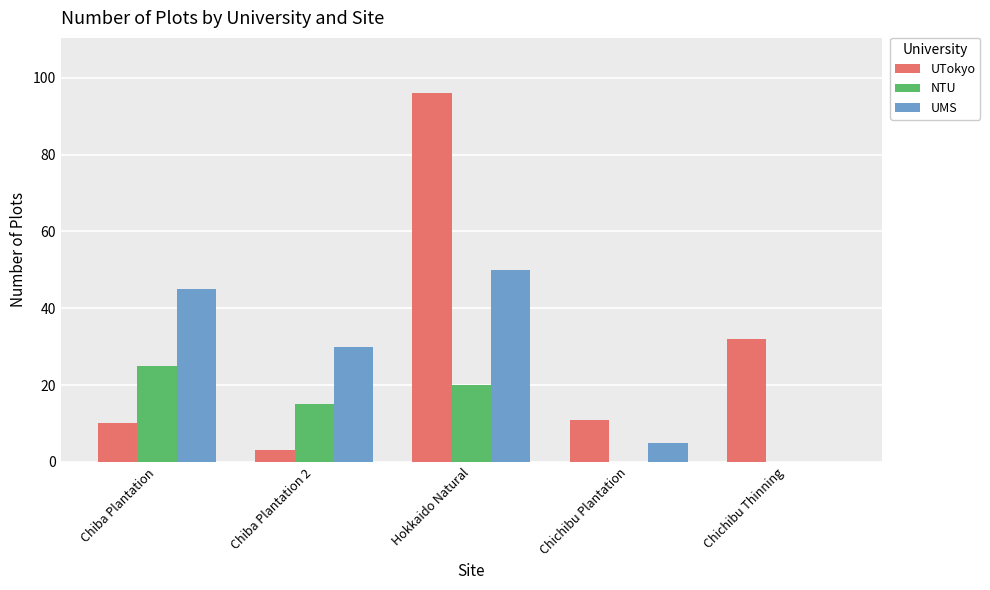

Which series has the largest total across all categories?

UTokyo